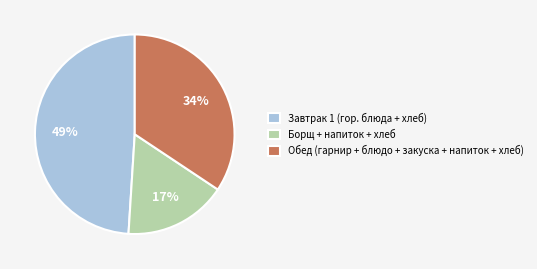

Is there a majority slice in this chart?

No